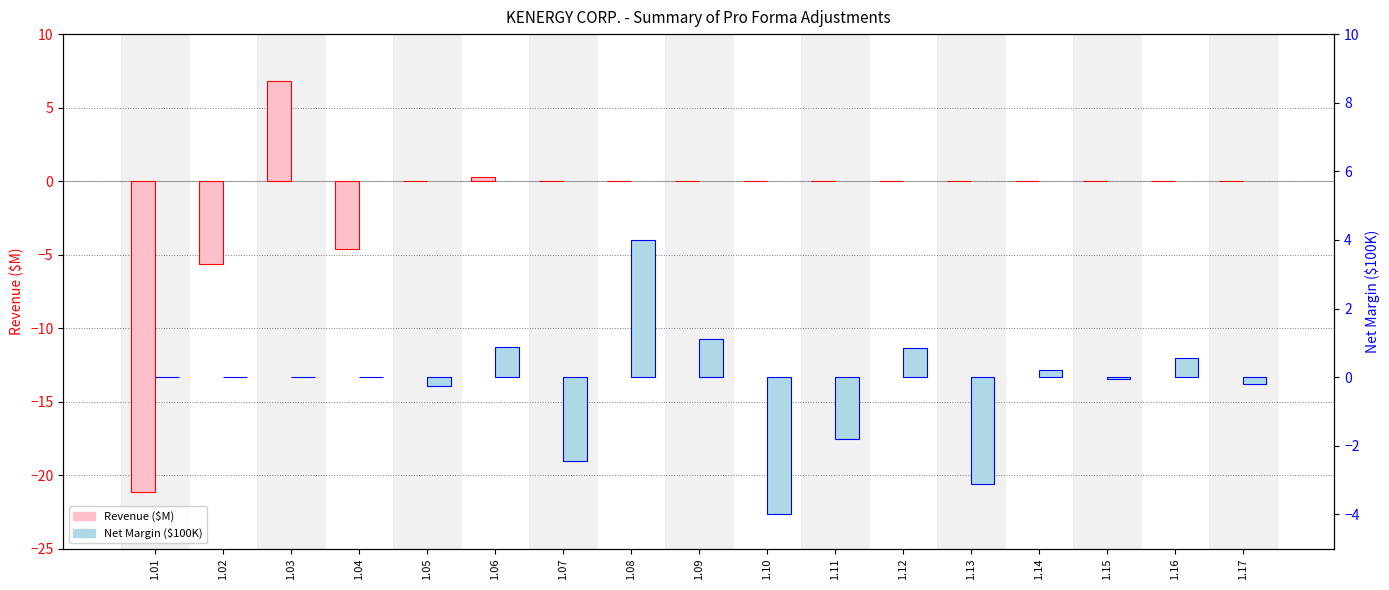

How many bars are there in each group?

2